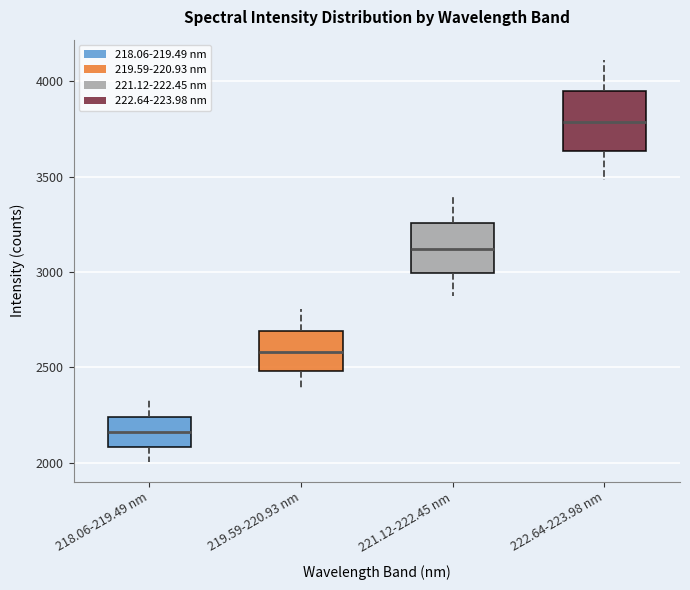

Which box is the tallest, from its lower edge to its upper edge?

222.64-223.98 nm